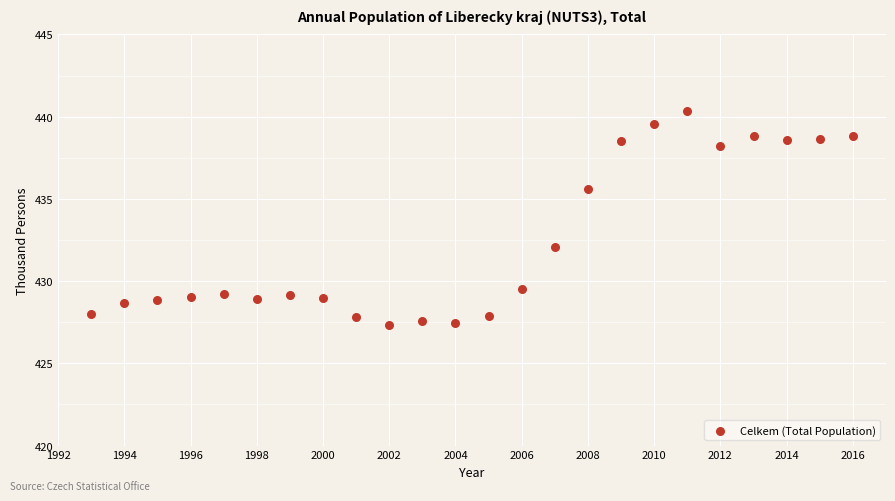

What is the range of Y values (max minus min)?

13.0